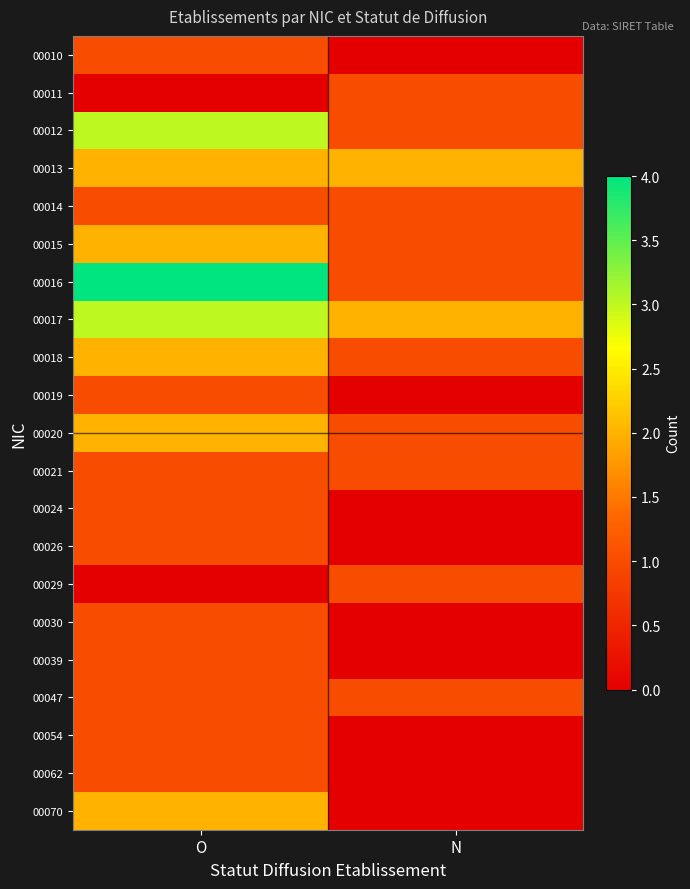

Reading left to right, extract all data points from this chart.

00010: O=1	N=0
00011: O=0	N=1
00012: O=3	N=1
00013: O=2	N=2
00014: O=1	N=1
00015: O=2	N=1
00016: O=4	N=1
00017: O=3	N=2
00018: O=2	N=1
00019: O=1	N=0
00020: O=2	N=1
00021: O=1	N=1
00024: O=1	N=0
00026: O=1	N=0
00029: O=0	N=1
00030: O=1	N=0
00039: O=1	N=0
00047: O=1	N=1
00054: O=1	N=0
00062: O=1	N=0
00070: O=2	N=0